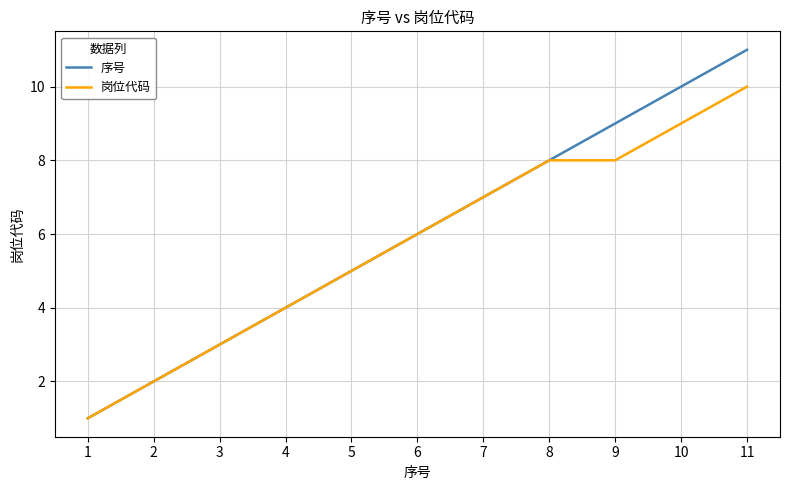

Rank the series by their maximum value, from lowest to highest.

岗位代码, 序号